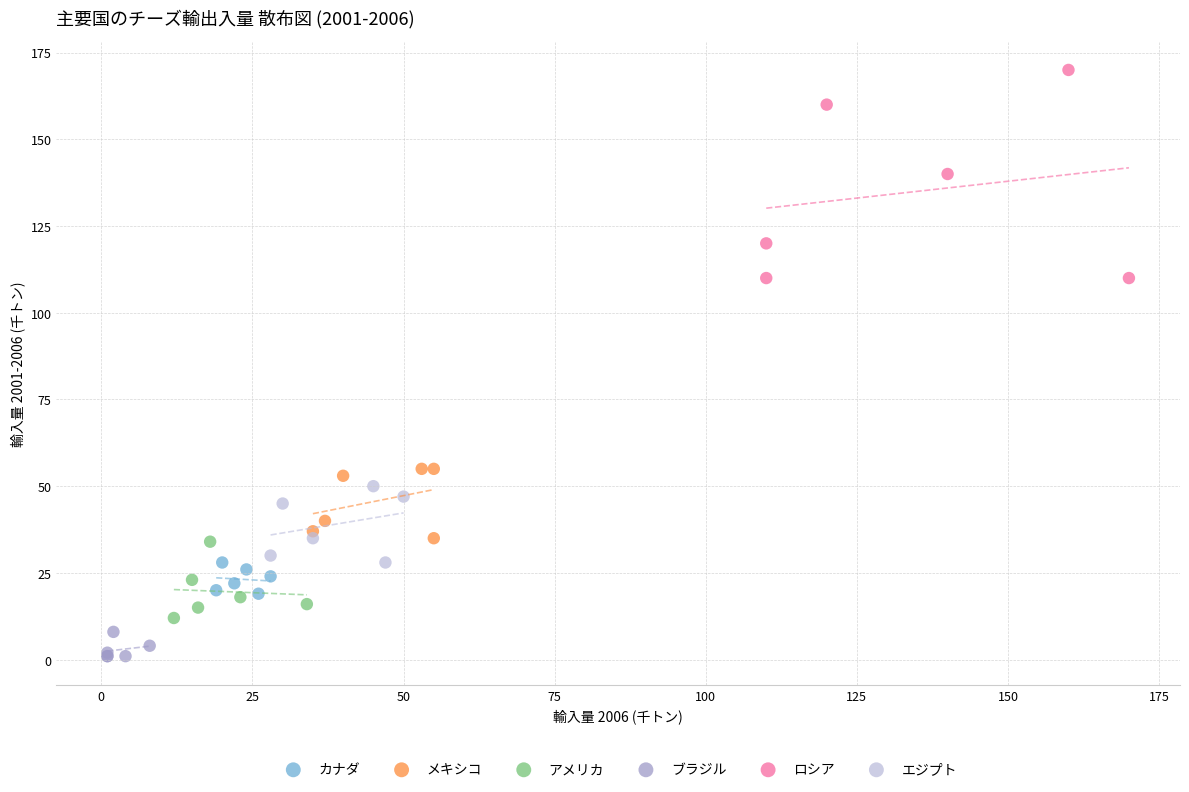

Which series has the widest spread of Y values?

ロシア